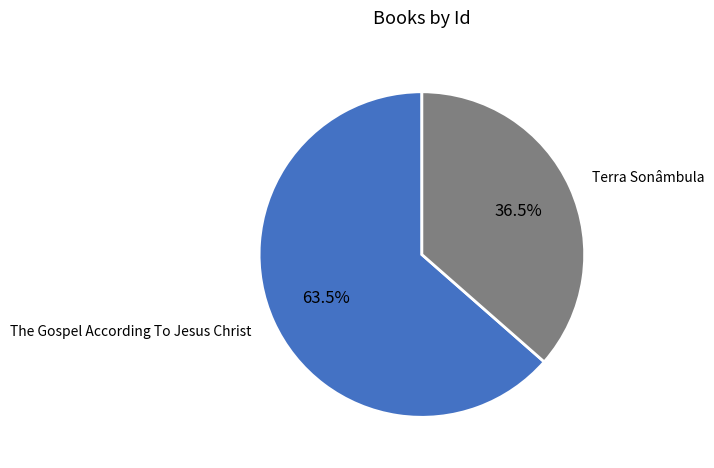

Count the number of slices in the pie.

2